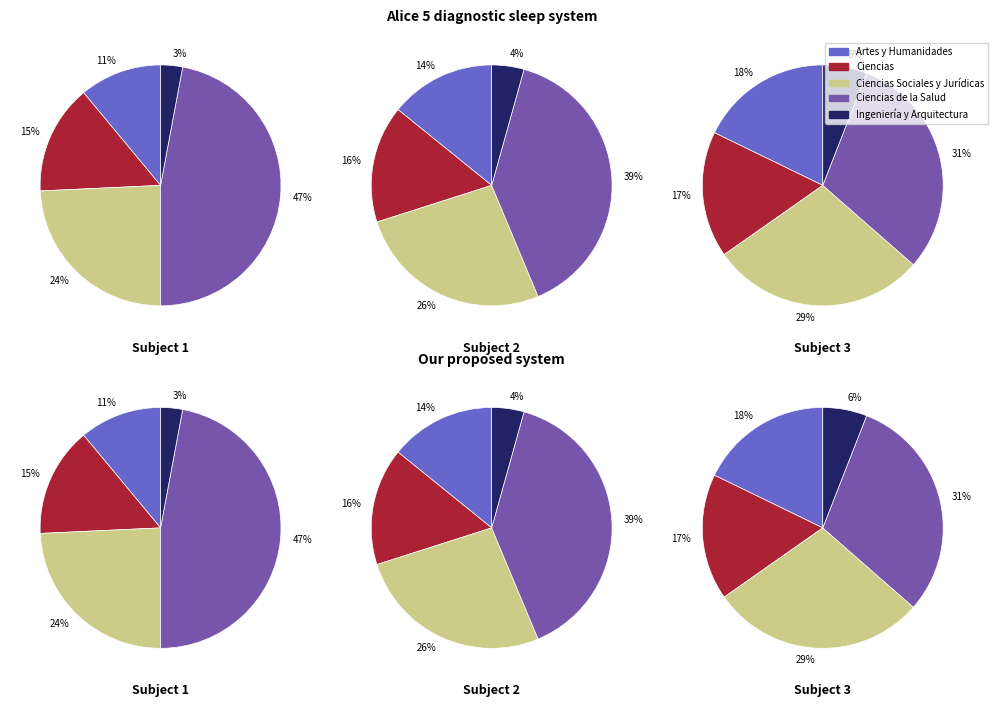

Does any single category account for the majority?

No